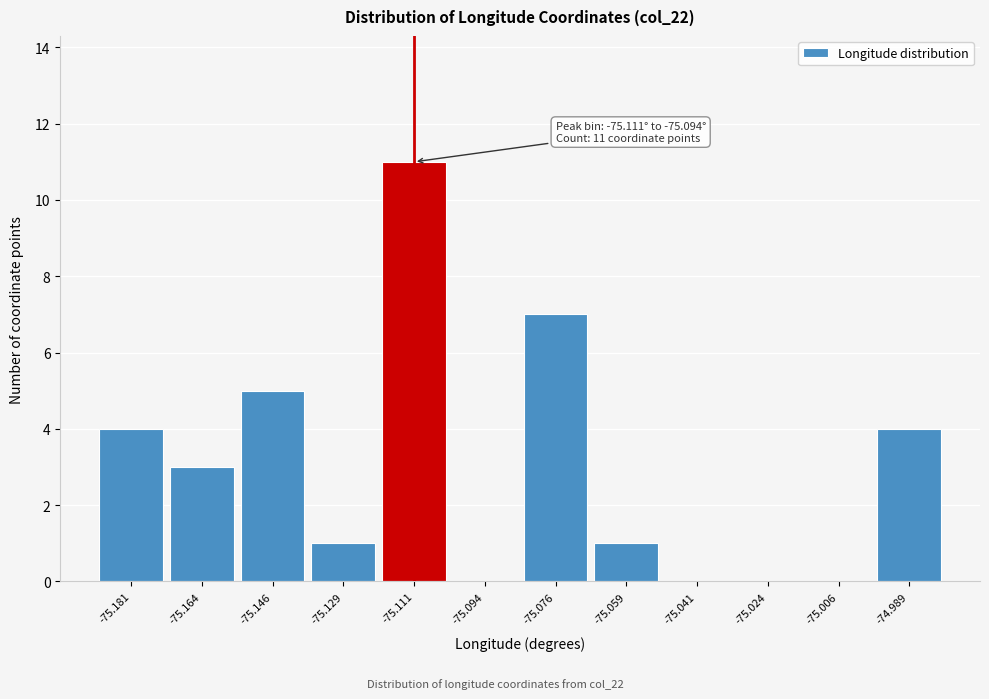

Reading left to right, extract all data points from this chart.

-75.181=4	-75.164=3	-75.146=5	-75.129=1	-75.111=11	-75.094=0	-75.076=7	-75.059=1	-75.041=0	-75.024=0	-75.006=0	-74.989=4